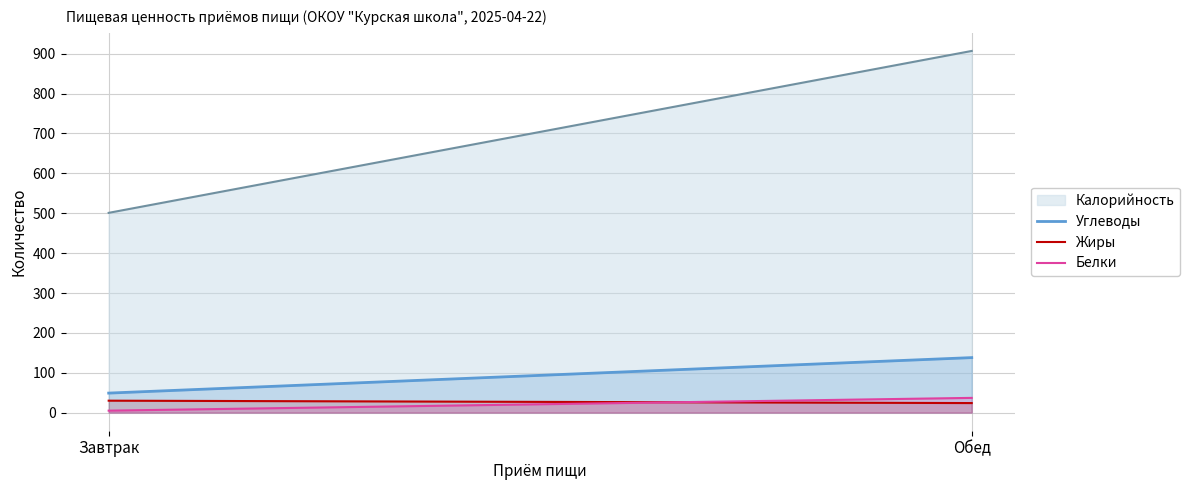

Reading left to right, extract all data points from this chart.

Углеводы: Завтрак=49	Обед=138
Жиры: Завтрак=30	Обед=24
Белки: Завтрак=5	Обед=37